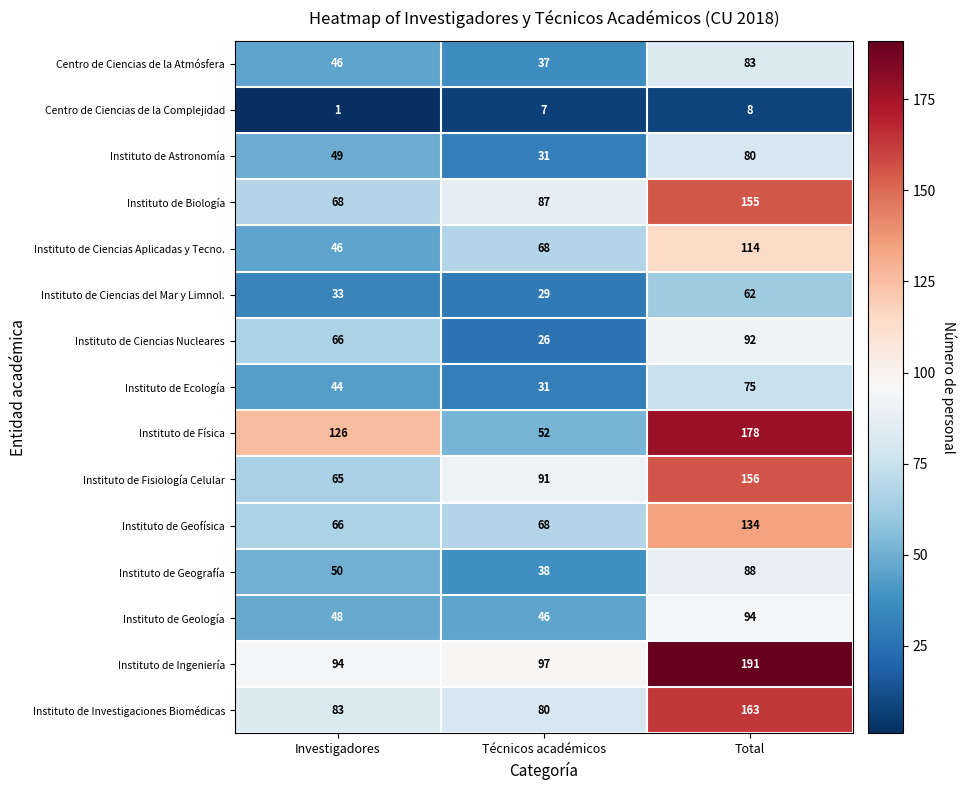

Which category has the highest value in the Centro de Ciencias de la Atmósfera series?

Total